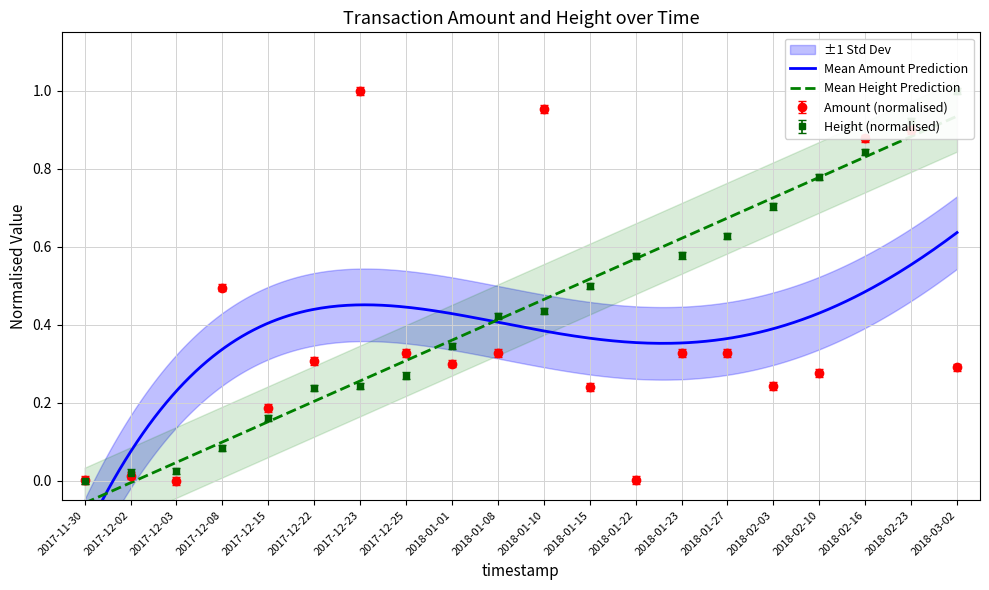

Where do Height and Amount first cross each other?

2017-11-30 and 2017-12-02